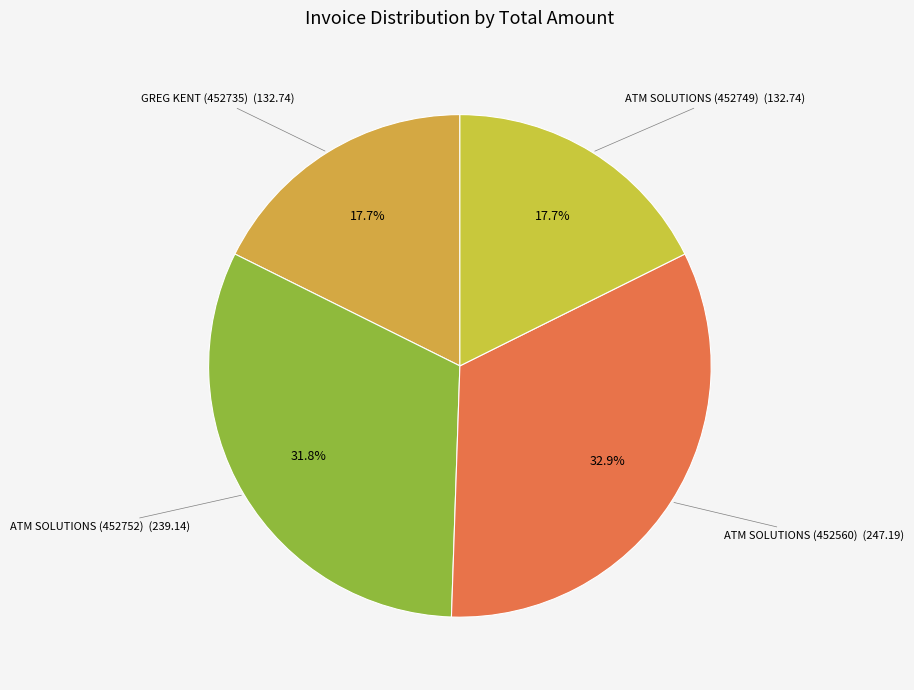

What is the smallest slice in the pie chart?

GREG KENT (452735)